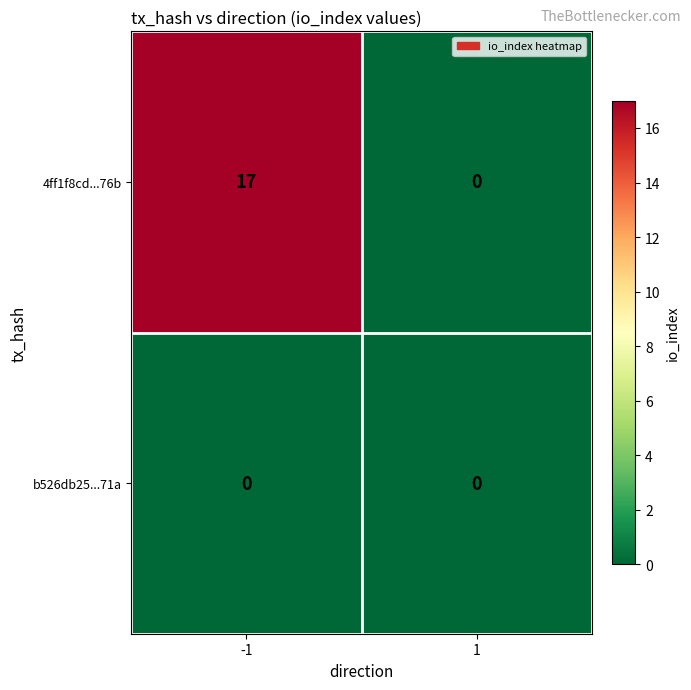

Is it true that 4ff1f8cd...76b equals 8 at -1?

False